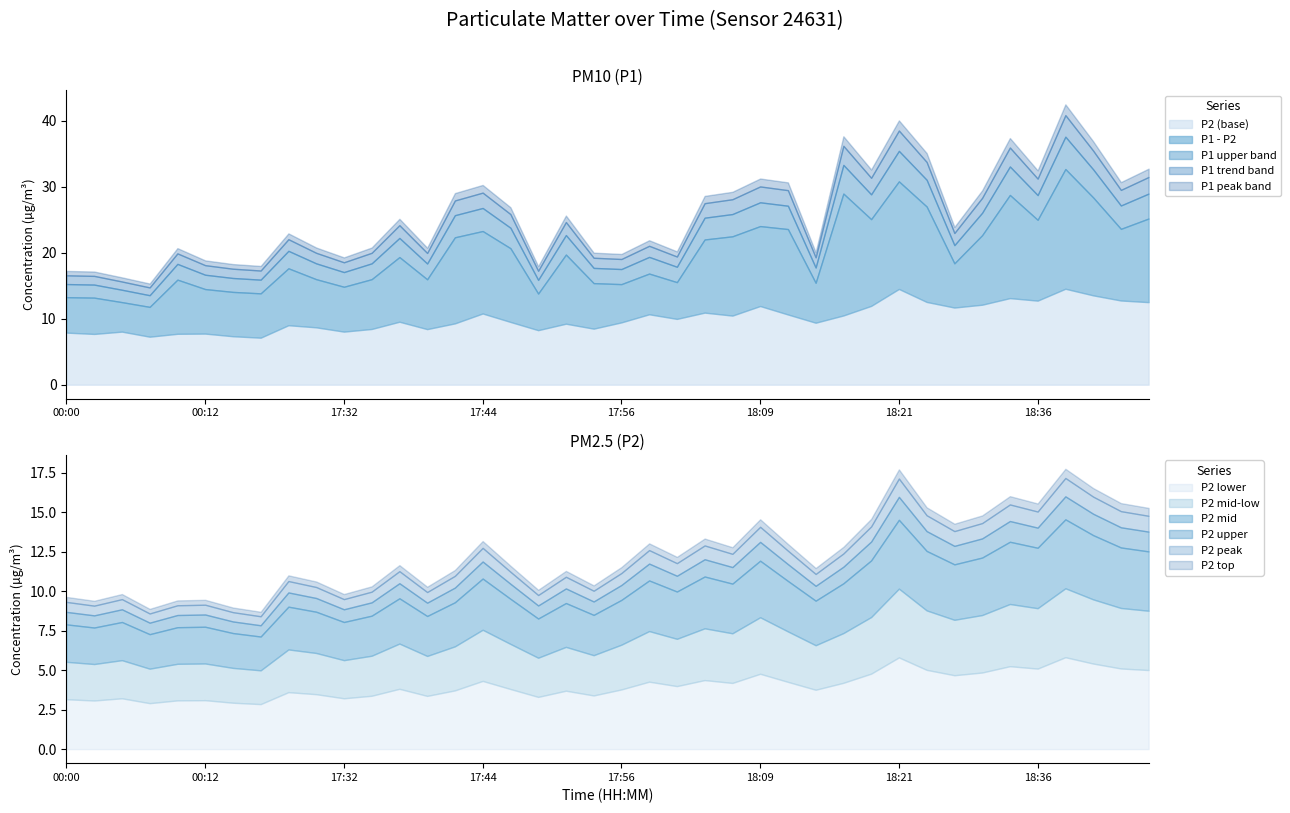

What position from the right is 18:31?

6